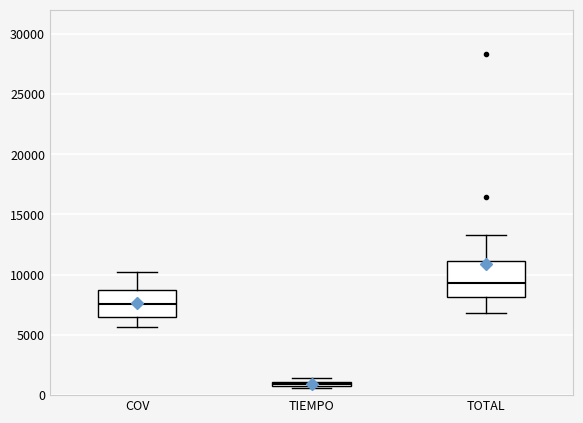

Where is the upper edge of the box for TIEMPO on the y-axis? The values are not printed on the chart, so give them approximately, as read against the axis.

1000